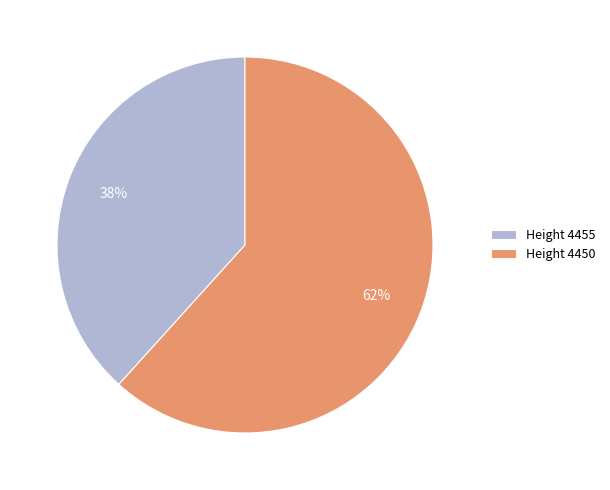

Which slice represents more than half of the pie?

Height 4450